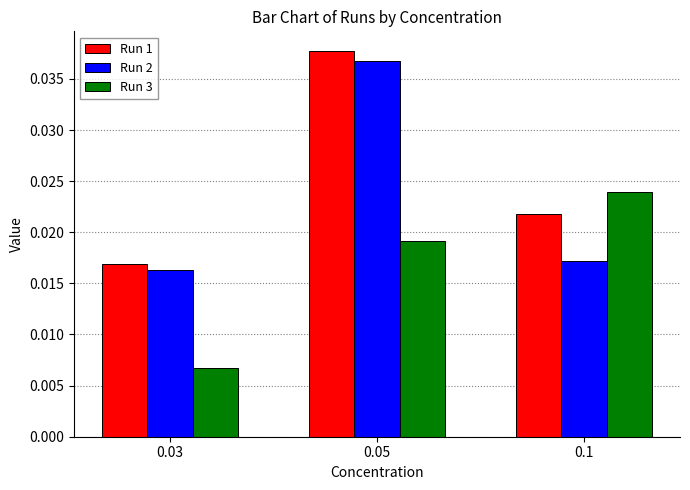

What are all the series names shown in the legend?

Run 1, Run 2, Run 3